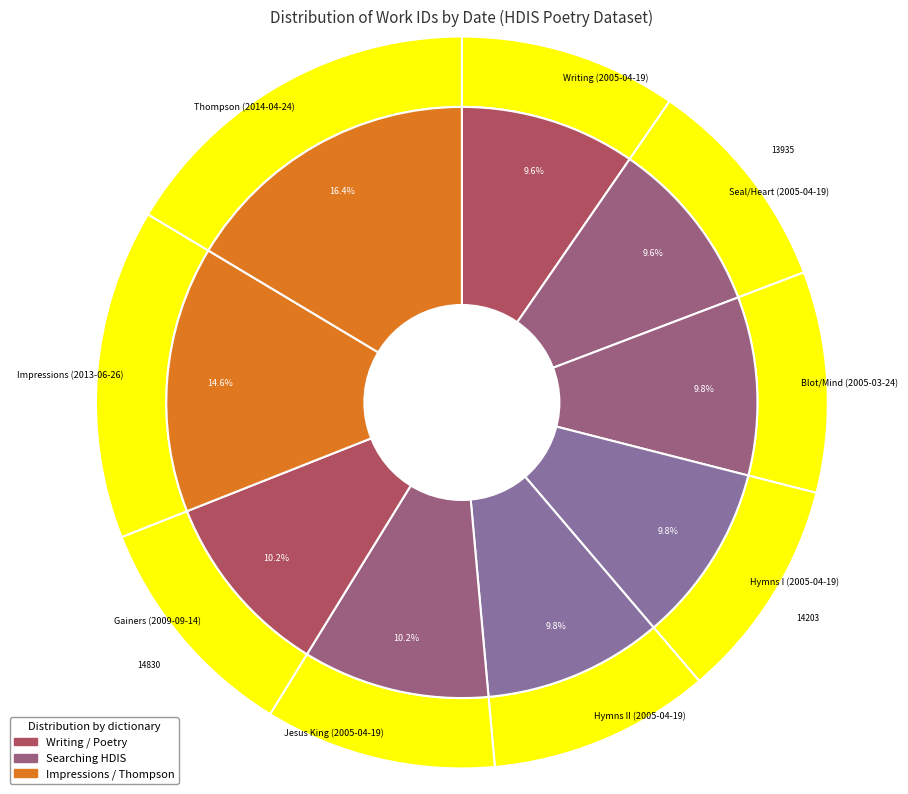

What is the change in value from 2005-03-24 to 2009-09-14?

+677